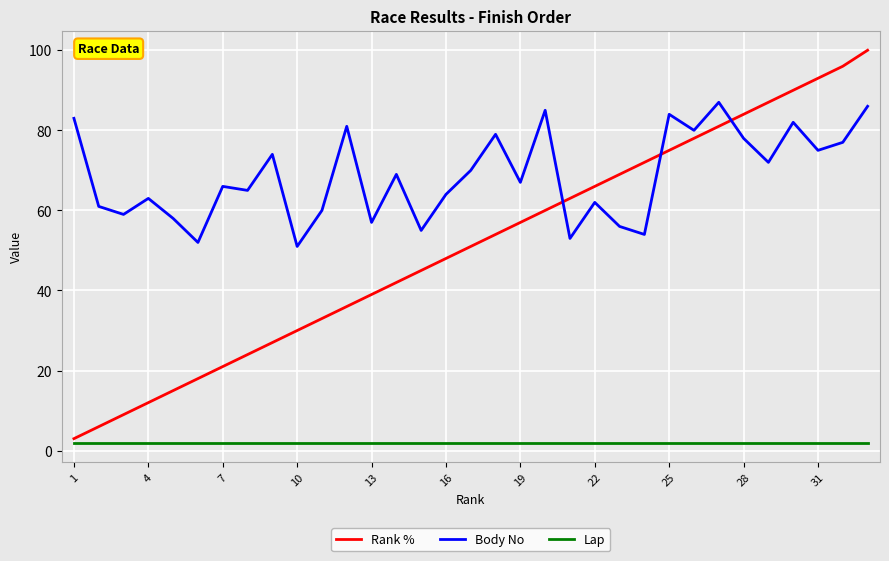

How many values in the Rank % series are below 51?

16